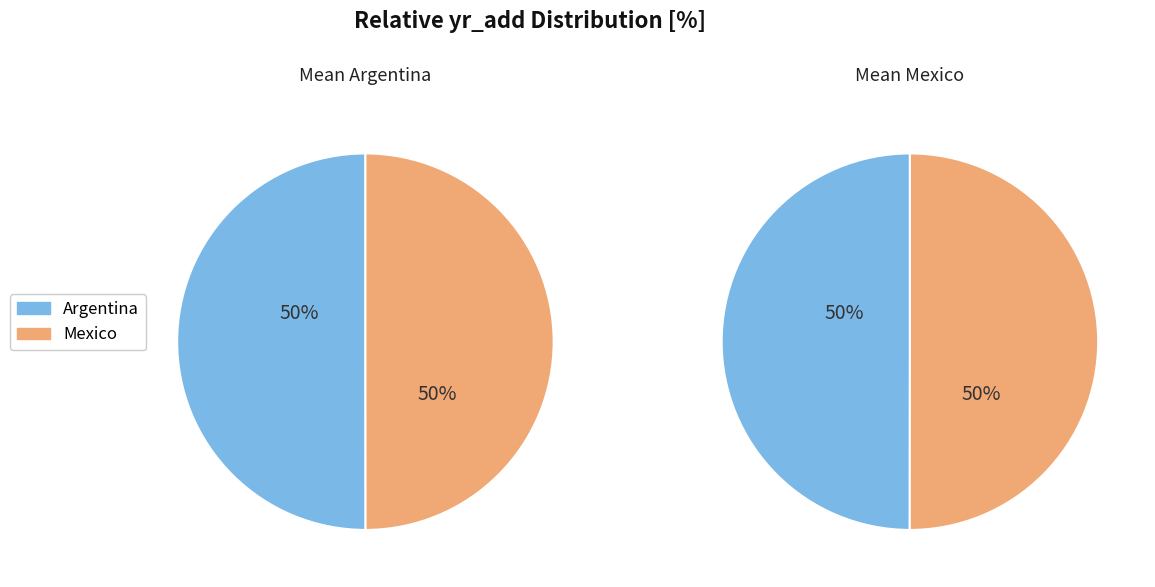

Count the number of slices in the pie.

2